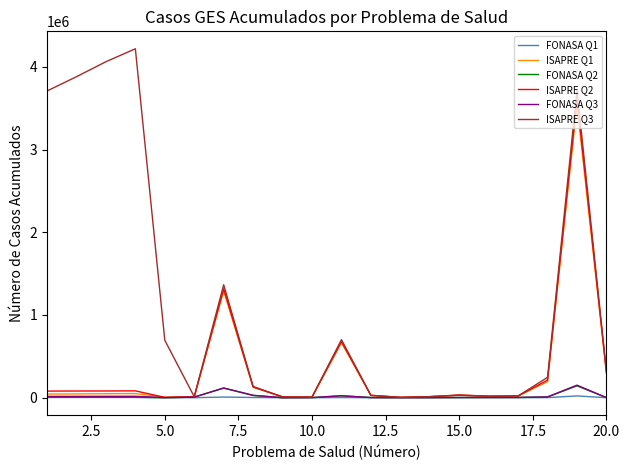

Which series has the largest total across all categories?

ISAPRE Q3